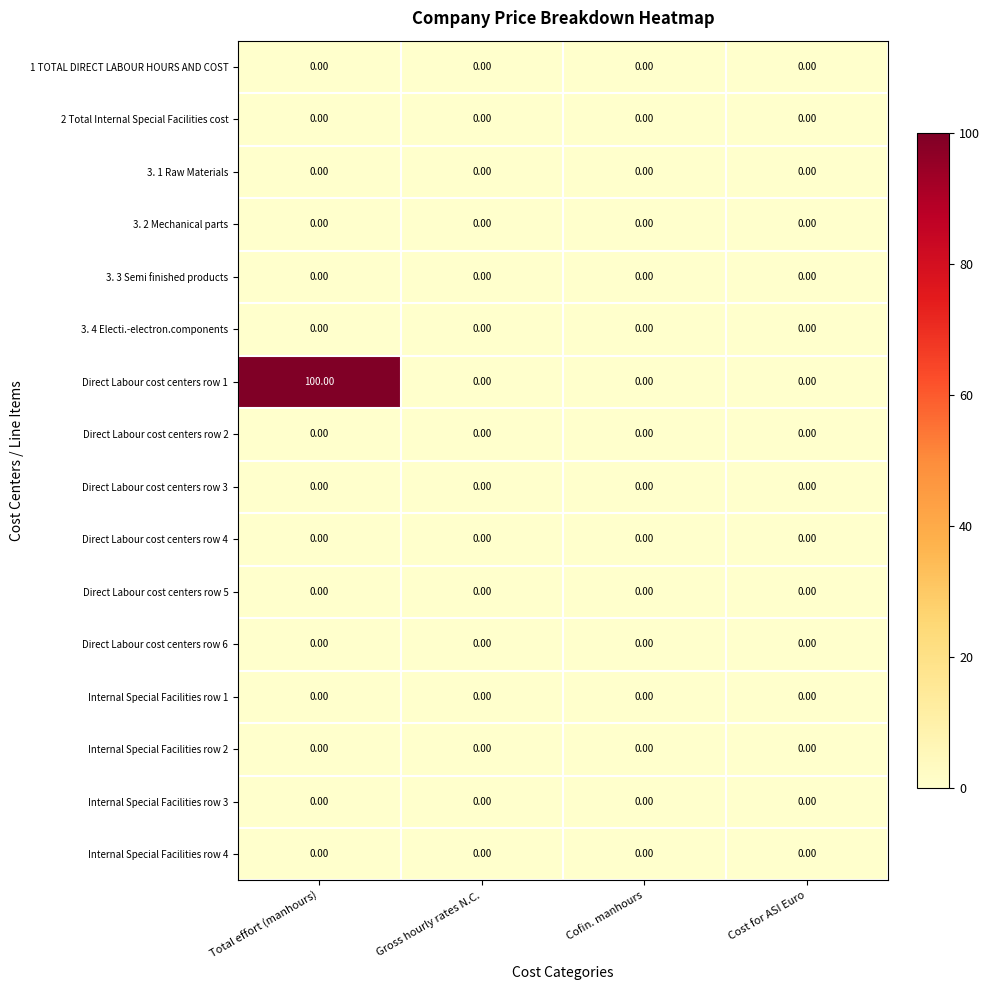

Which series has the widest spread of values?

Direct Labour cost centers row 1